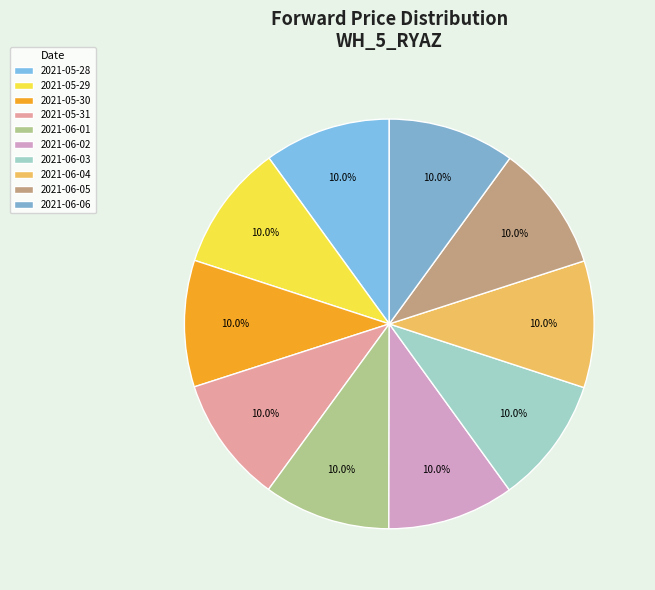

Is there any slice that represents more than half of the pie?

No